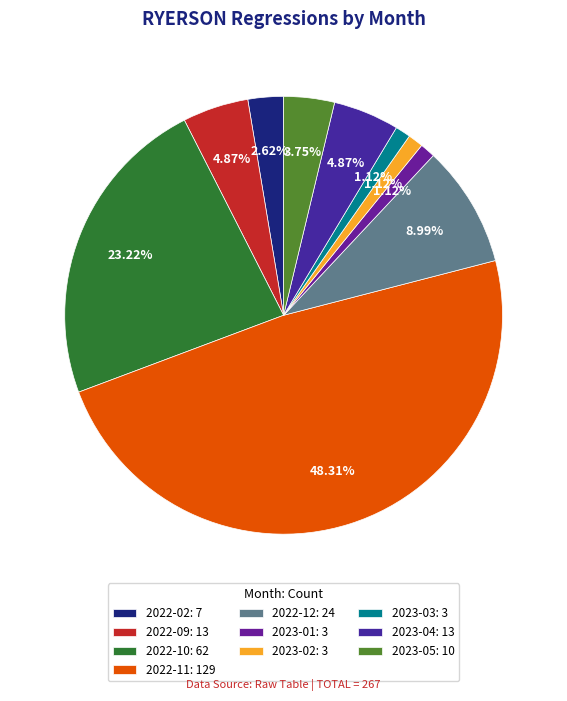

To the nearest percent, what portion does 2023-04 represent?

5%